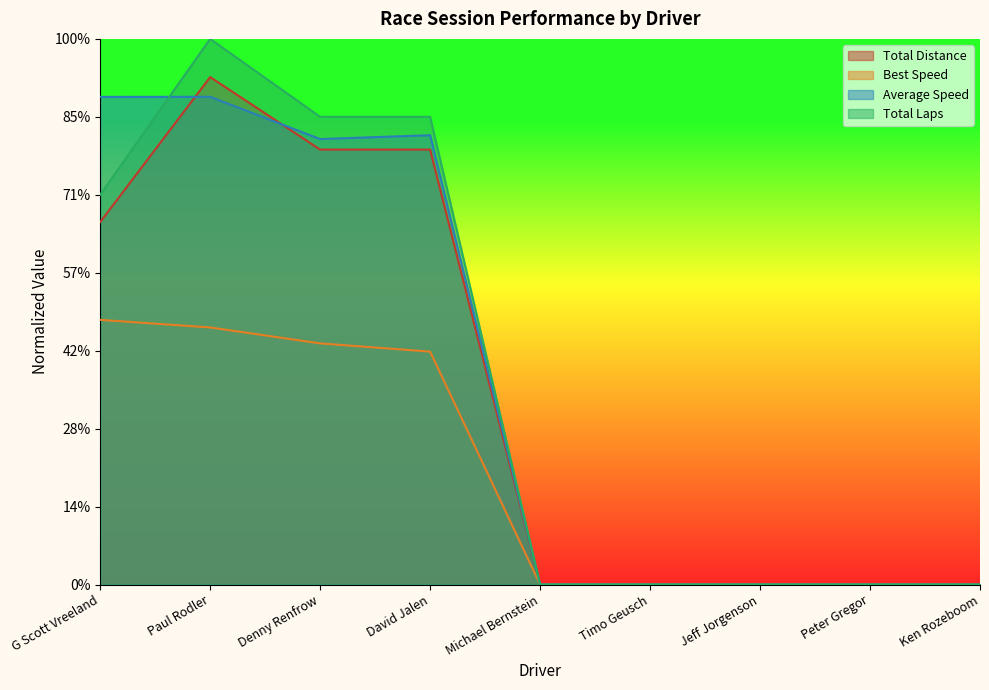

What are all the series names shown in the legend?

Total Distance, Best Speed, Average Speed, Total Laps